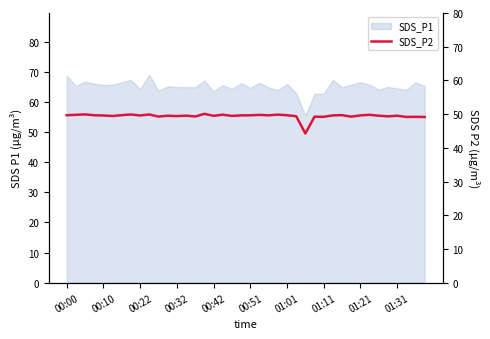

What is the maximum value for SDS_P1?

69.0